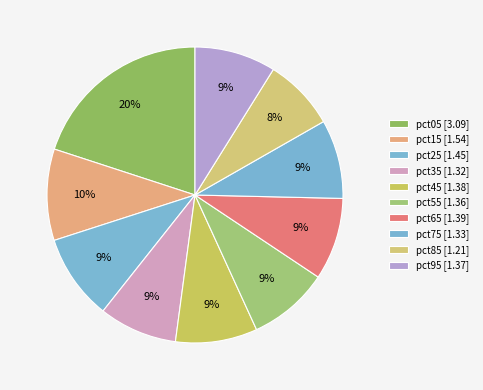

What is the smallest slice in the pie chart?

pct85